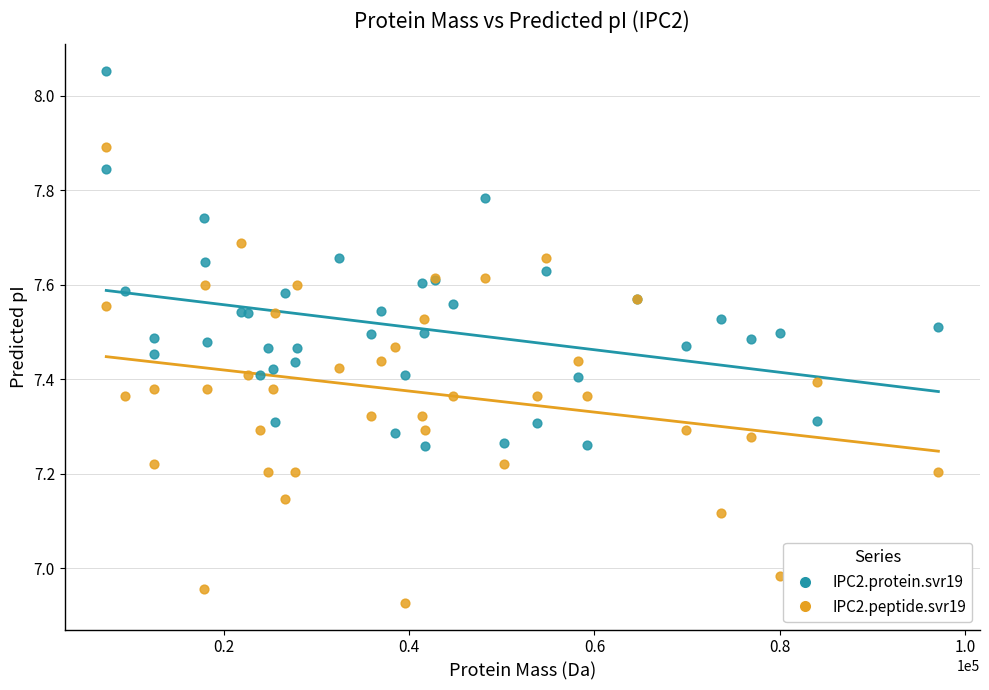

Which series reaches the minimum Y coordinate?

IPC2.peptide.svr19